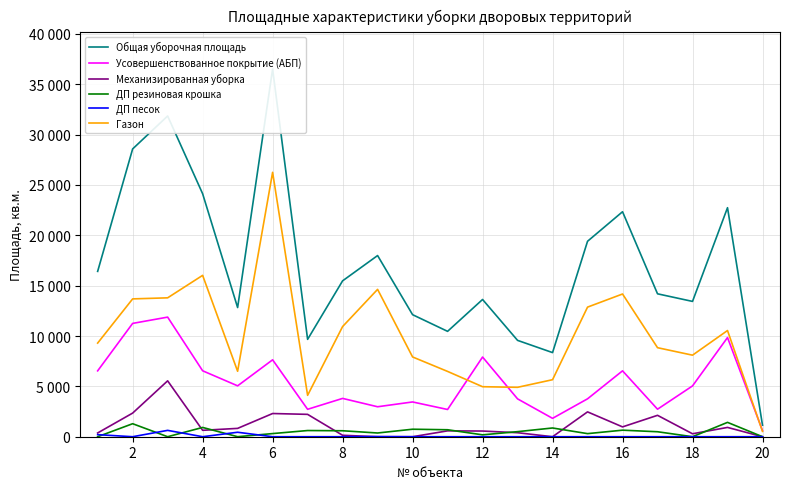

Count the number of data series in this chart.

6